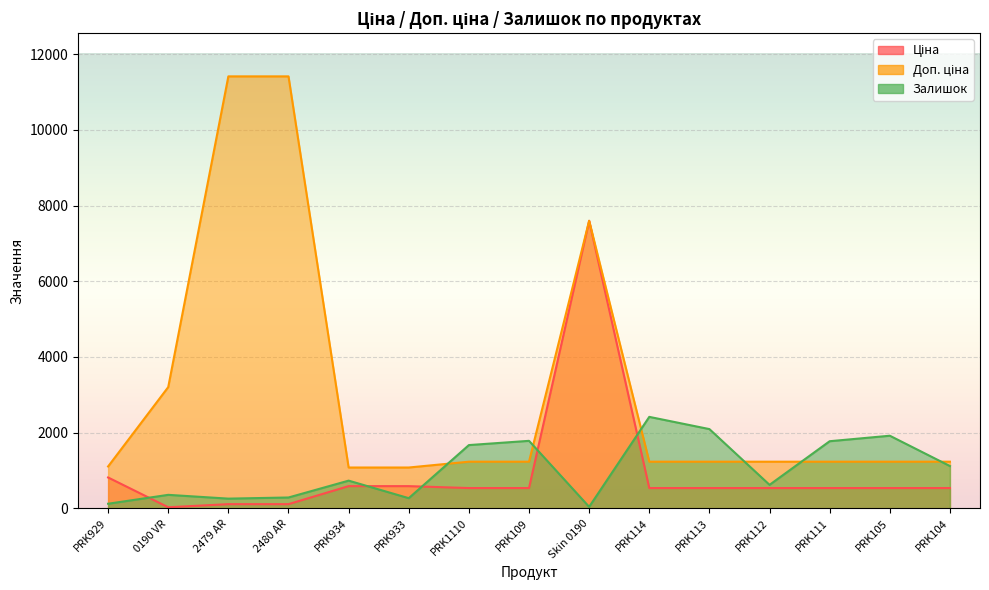

True or false: Залишок and Ціна cross at least once.

True